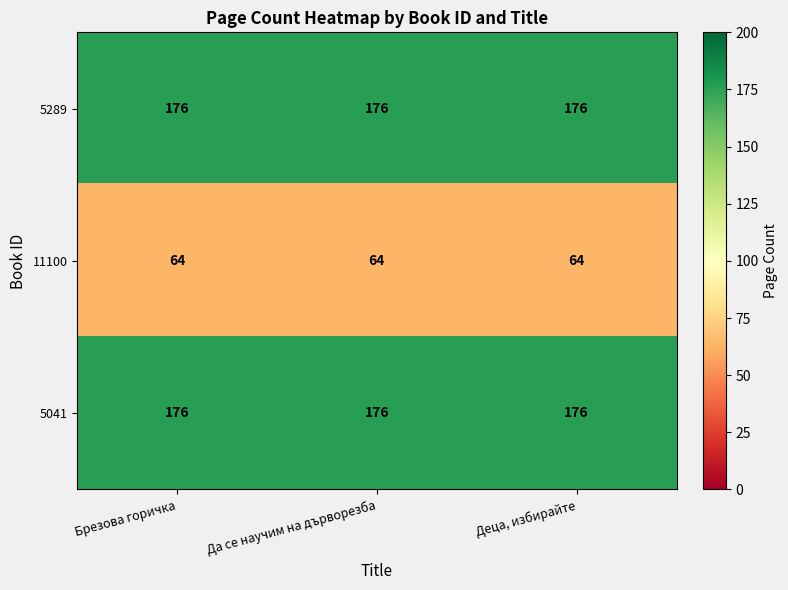

The 5289 series shows 36 at Да се научим на дърворезба. True or false?

False